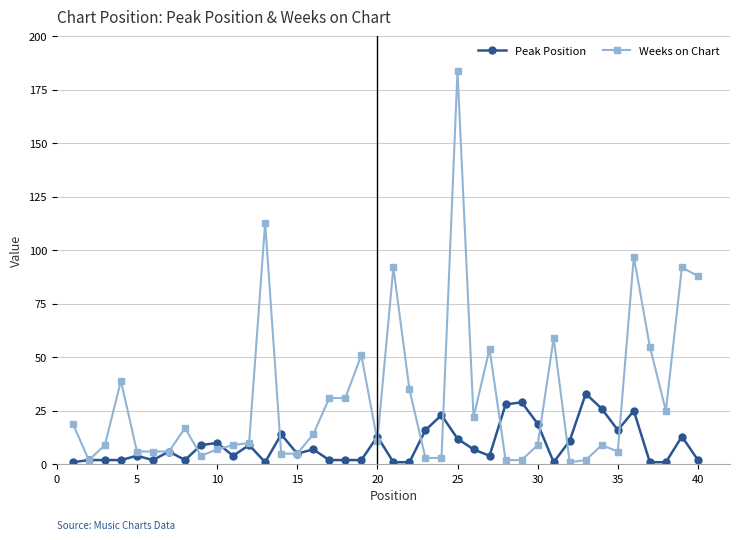

What is the highest value of the Weeks on Chart series?

184